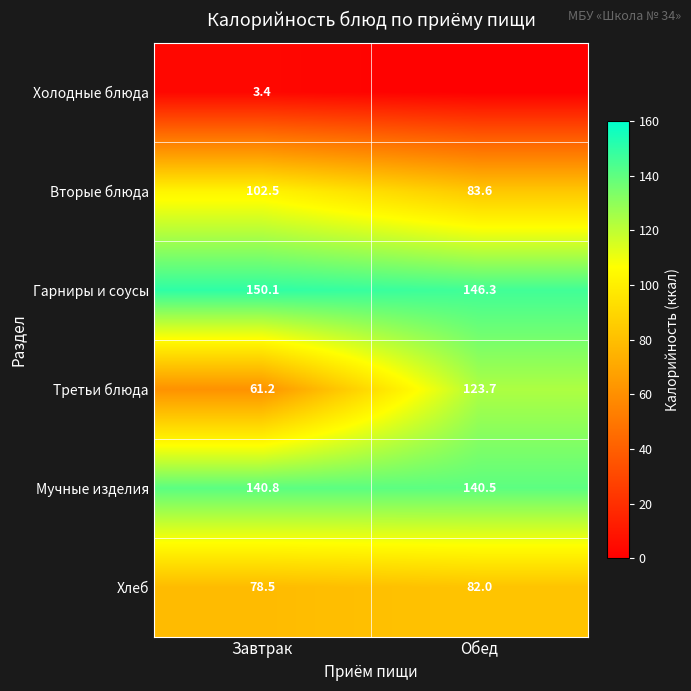

What is the maximum value for Гарниры и соусы?

150.1